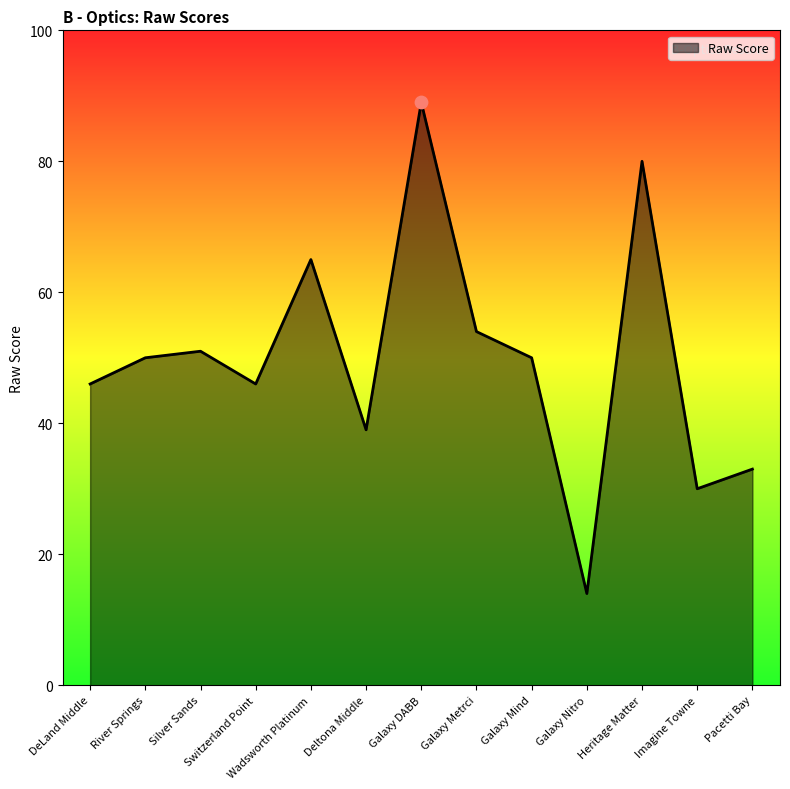

Which has a higher value, River Springs or Imagine Towne?

River Springs